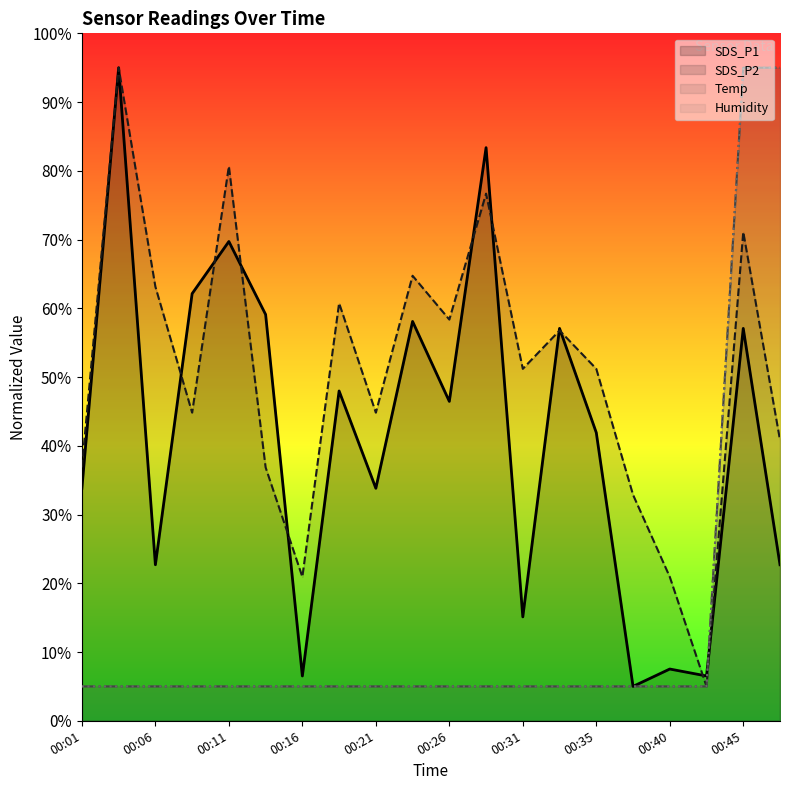

What is the total value across all series at 00:33?

123.8